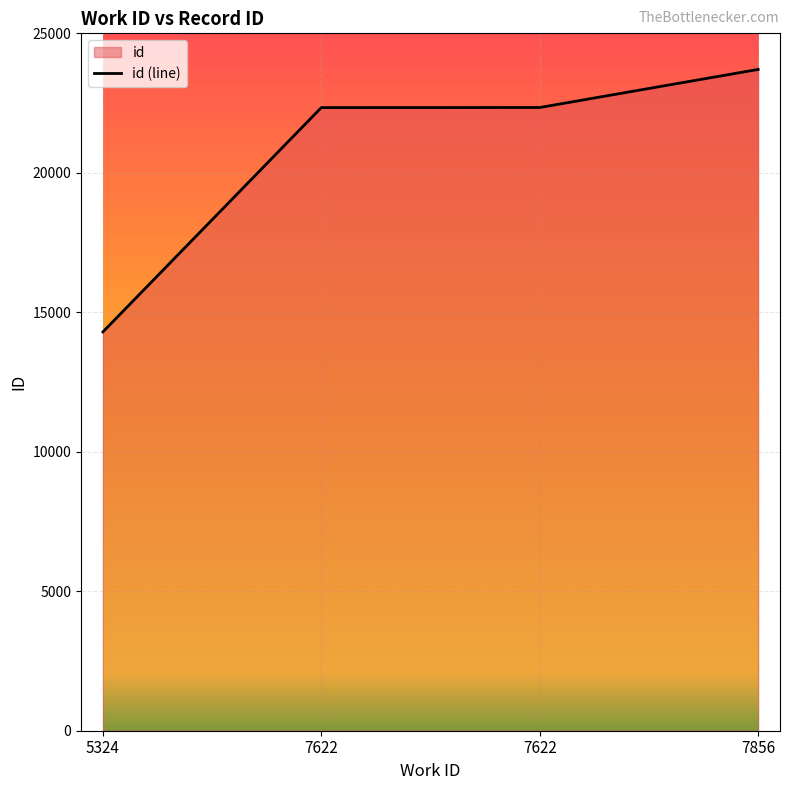

What is the greatest value displayed?

23706